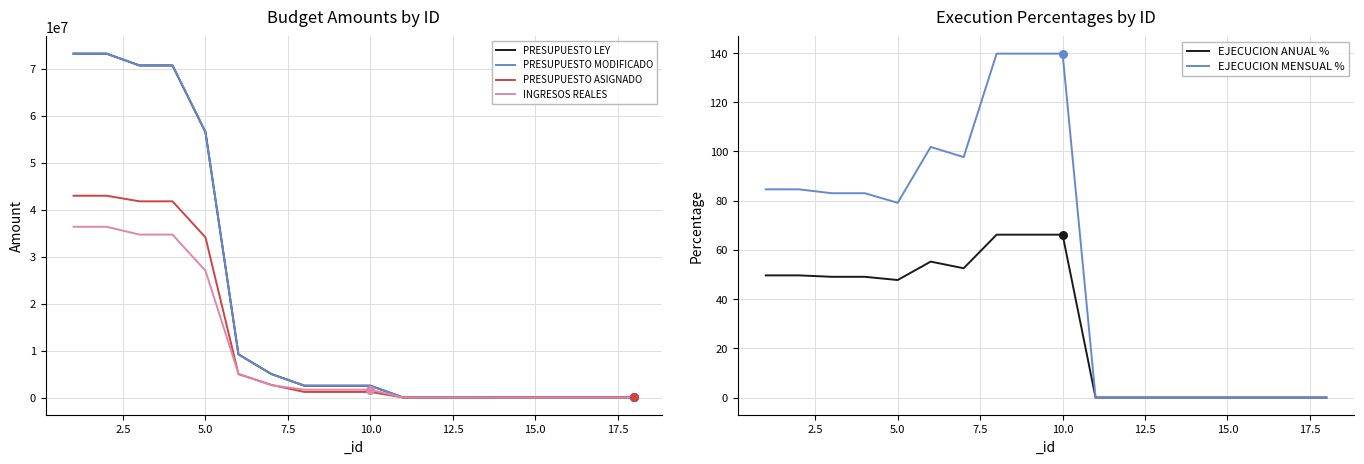

At how many categories does at least one series exceed 13194108?

5